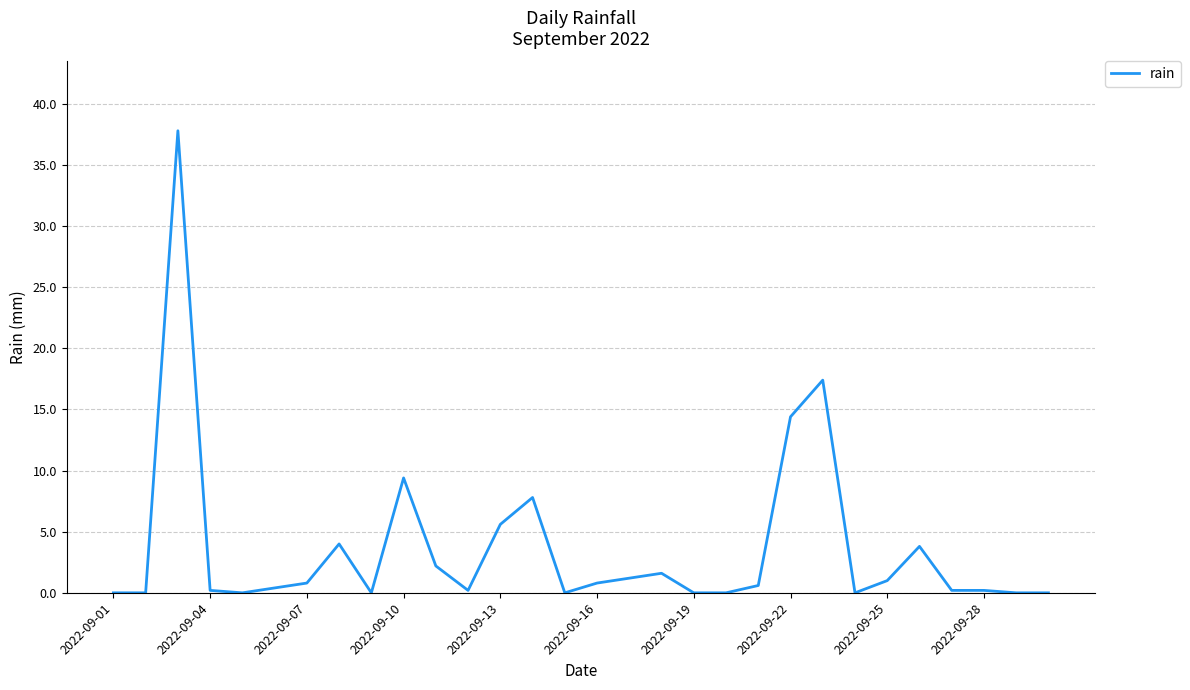

What is the difference between the second highest and second lowest values?

17.4